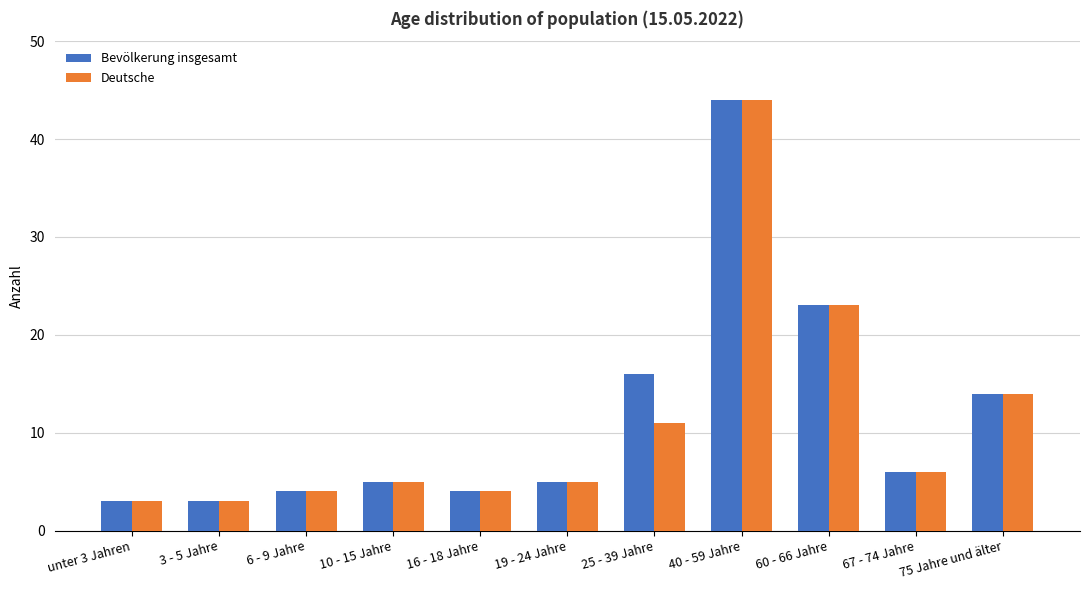

At how many categories does at least one series exceed 22?

2